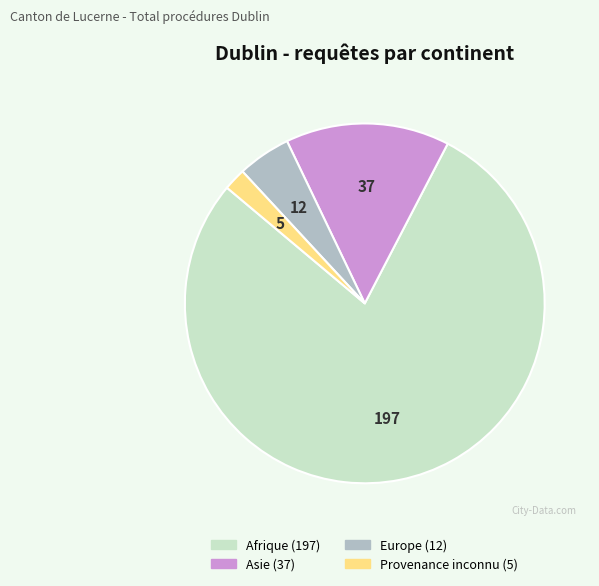

Is Afrique the majority of the pie?

Yes